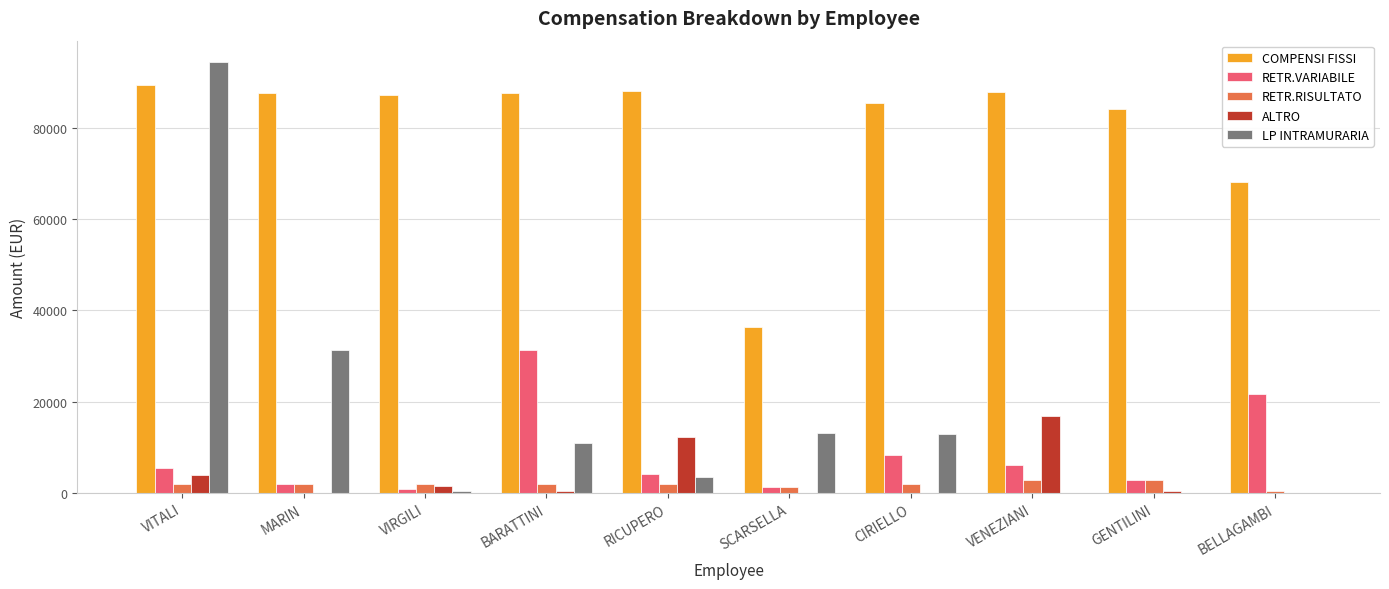

Between RICUPERO and SCARSELLA, which series saw the biggest shift?

COMPENSI FISSI